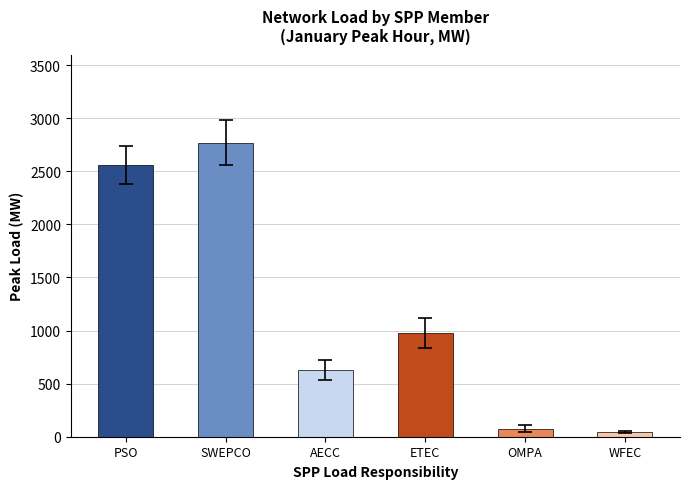

List the labels in order of value, smallest first.

WFEC, OMPA, AECC, ETEC, PSO, SWEPCO